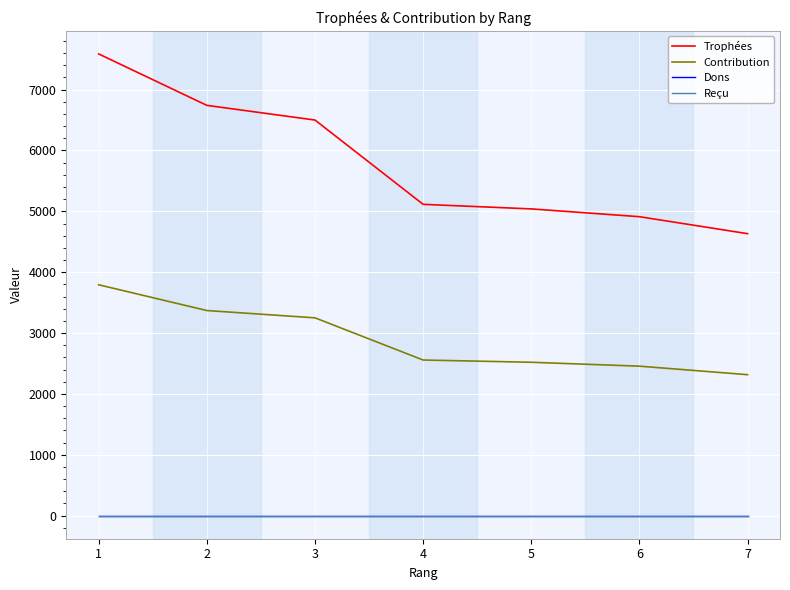

Does the chart have visible grid lines?

Yes